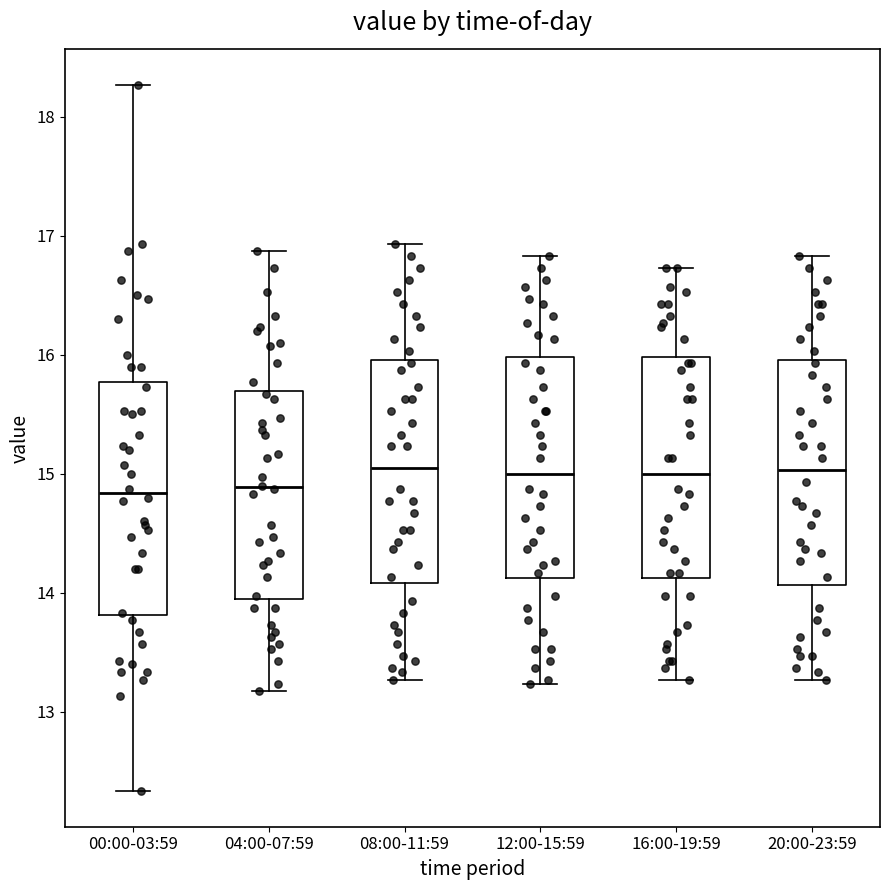

Reading left to right, transcribe this box plot: for each box, give where its median line is, the range the box spans, and where its two whiskers end, as read against the y-axis. The values are not printed on the chart, so give them approximately, as read against the axis.

00:00-03:59: median 14.8, box 13.8 to 15.8, whiskers 12.3 to 18.3
04:00-07:59: median 14.9, box 13.9 to 15.7, whiskers 13.2 to 16.9
08:00-11:59: median 15.1, box 14.1 to 16.0, whiskers 13.3 to 16.9
12:00-15:59: median 15.0, box 14.1 to 16.0, whiskers 13.2 to 16.8
16:00-19:59: median 15.0, box 14.1 to 16.0, whiskers 13.3 to 16.7
20:00-23:59: median 15.0, box 14.1 to 16.0, whiskers 13.3 to 16.8